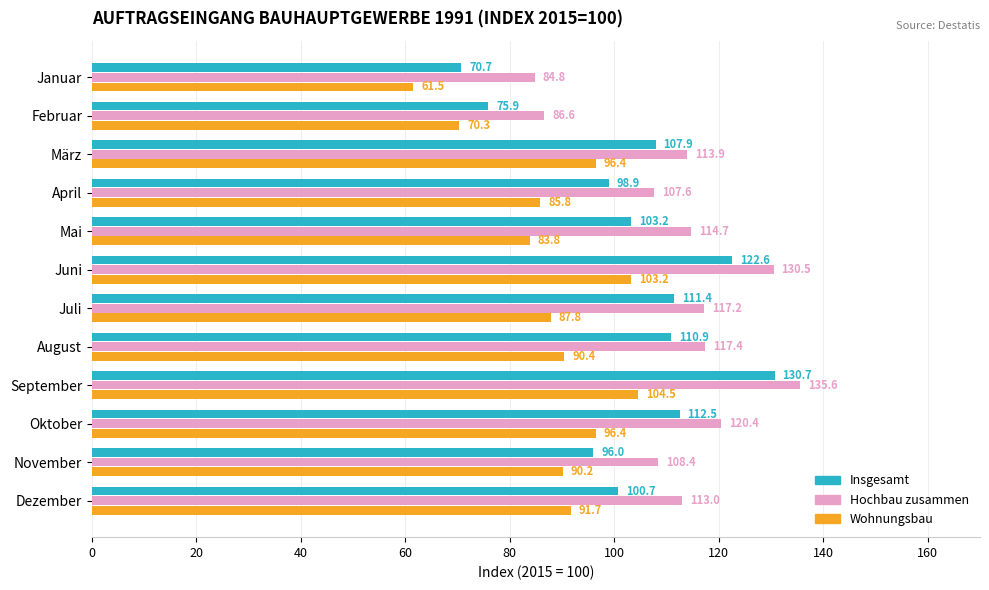

The value of Insgesamt at November is 96.0. True or false?

True